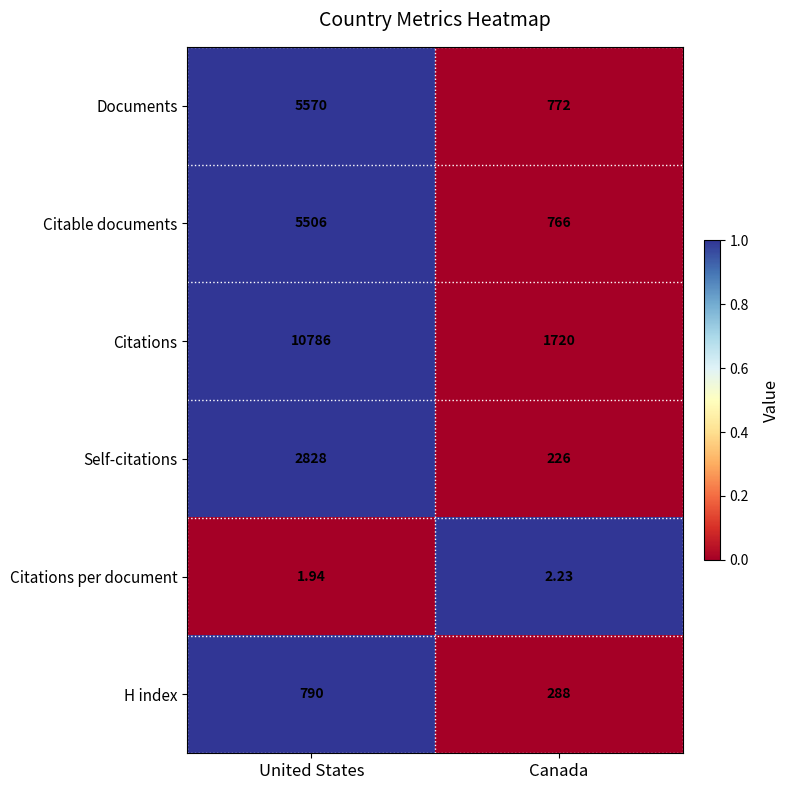

At United States, list the series in order from largest to smallest.

Citations, Documents, Citable documents, Self-citations, H index, Citations per document